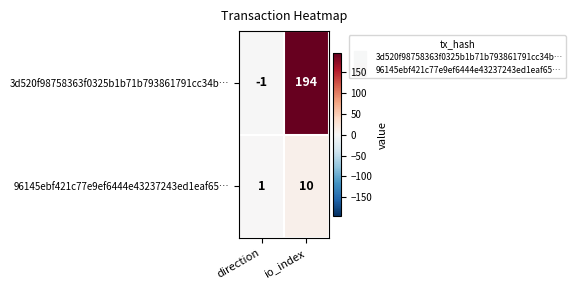

Between direction and io_index, which series saw the biggest shift?

3d520f98758363f0325b1b71b793861791cc34b…